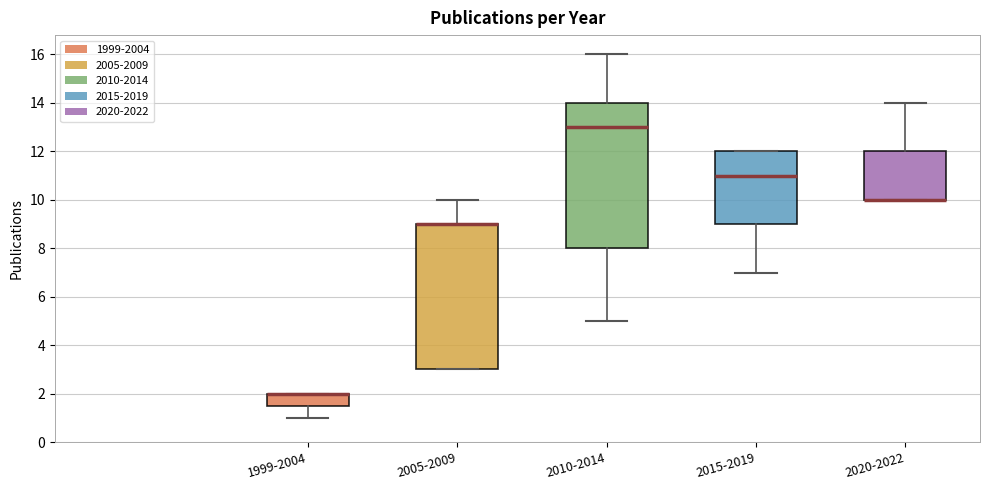

Reading left to right, read every box against the y-axis: the position of its median line, the range the box covers, and the ends of its whiskers. The values are not printed on the chart, so give them approximately, as read against the axis.

1999-2004: median 2.0 (drawn on the box's upper edge), box 1.6 to 2.0, whiskers 1.0 to 2.0
2005-2009: median 9.0 (drawn on the box's upper edge), box 3.0 to 9.0, whiskers 3.0 to 10.0
2010-2014: median 13.0, box 8.0 to 14.0, whiskers 5.0 to 16.0
2015-2019: median 11.0, box 9.0 to 12.0, whiskers 7.0 to 12.0
2020-2022: median 10.0 (drawn on the box's lower edge), box 10.0 to 12.0, whiskers 10.0 to 14.0